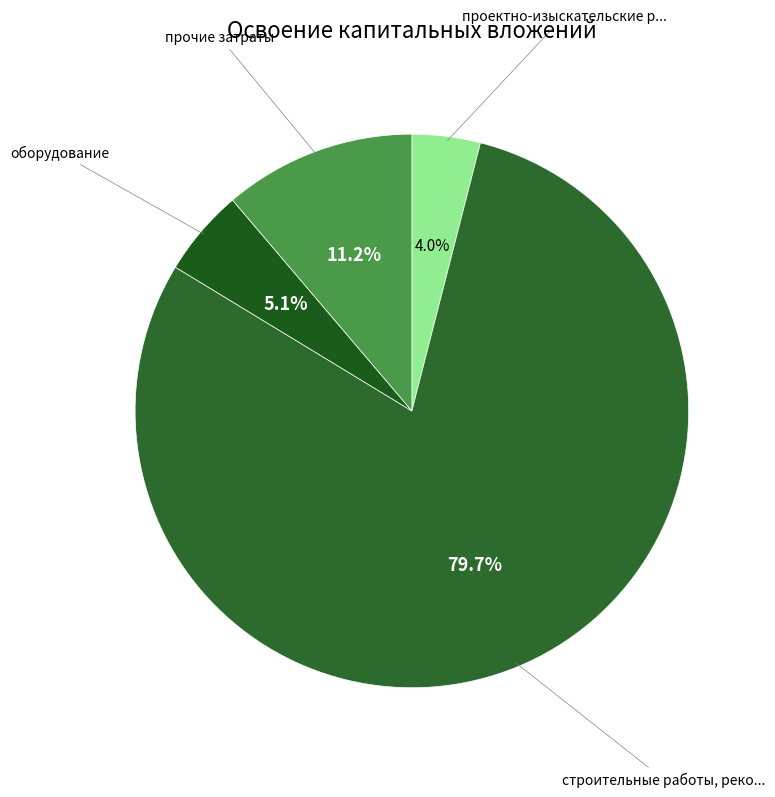

How many slices are in this pie chart?

4